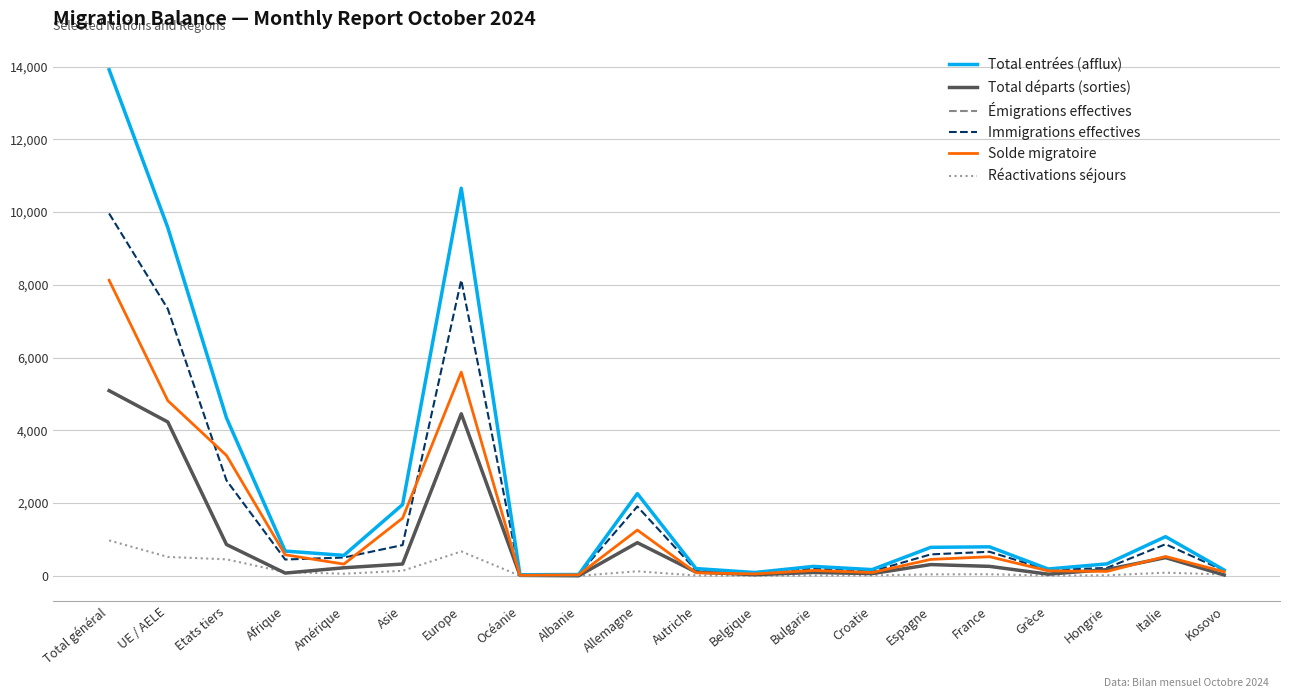

True or false: Total départs (sorties) has a value of 5092 at Total général.

True